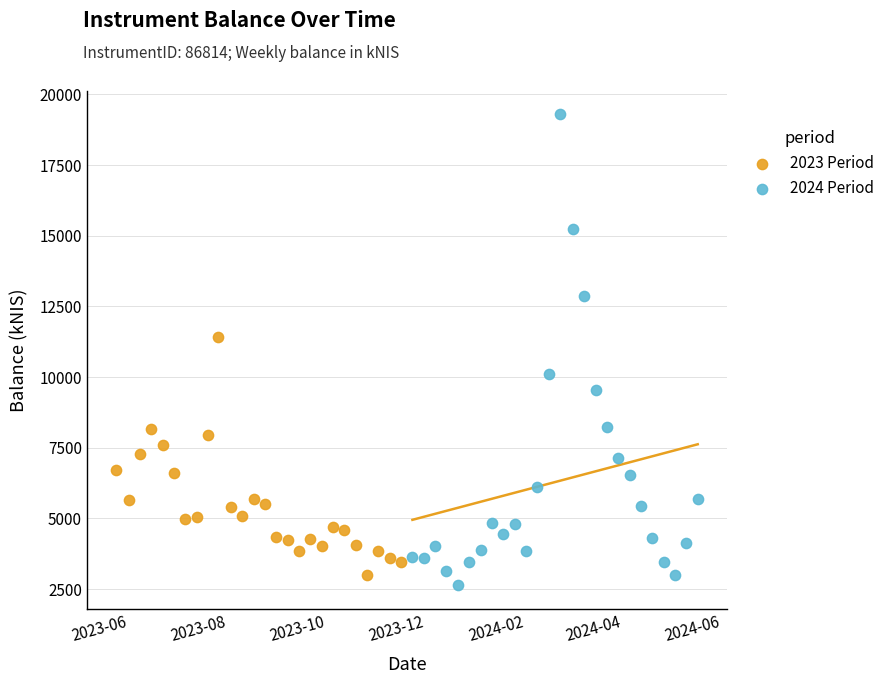

Which series contains the highest Y value?

2024 Period